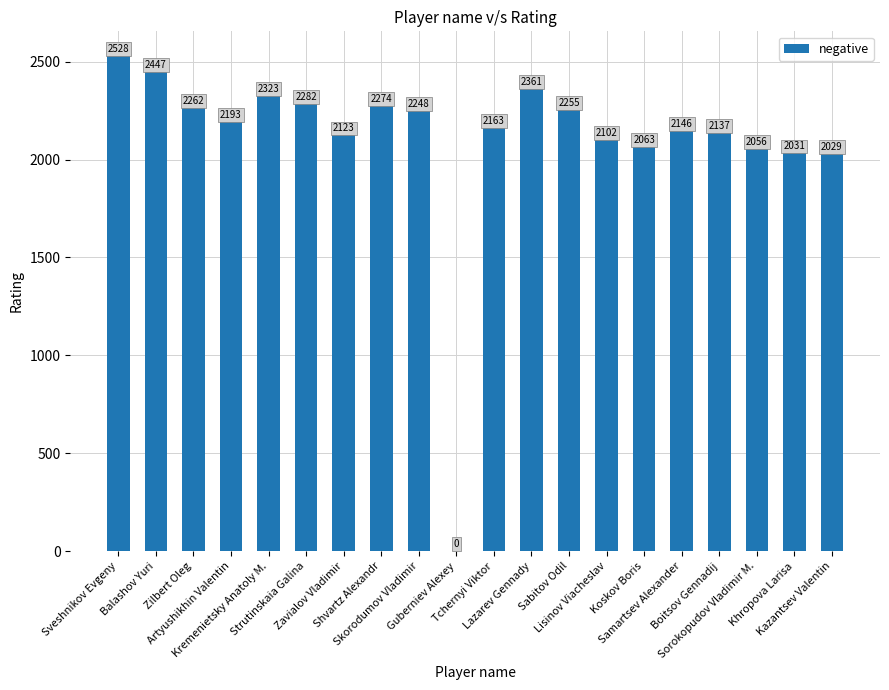

Count the number of categories in the chart.

20